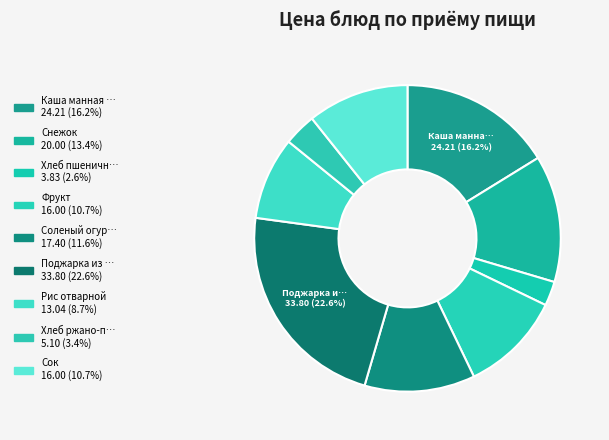

Count the number of slices in the pie.

9